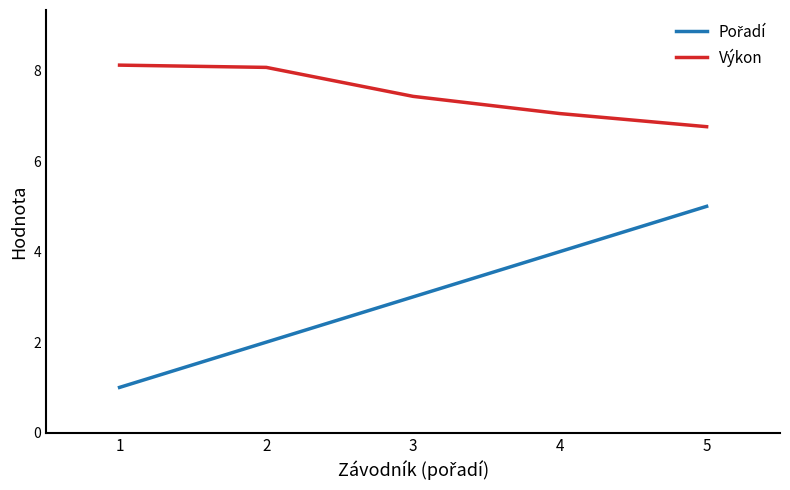

What is the minimum value shown in the chart?

1.0